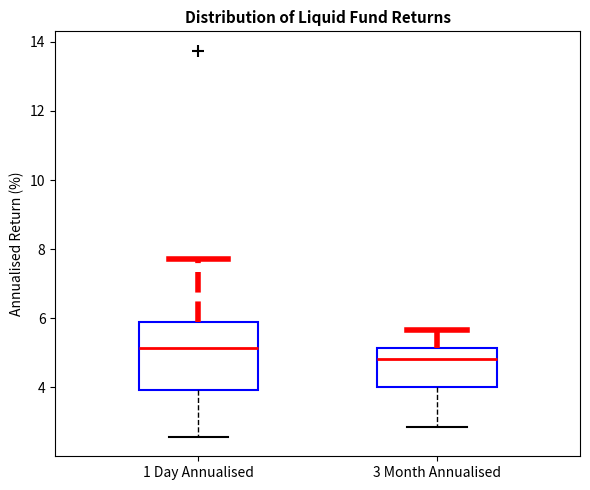

Reading left to right, transcribe this box plot: for each box, give where its median line is, the range the box spans, and where its two whiskers end, as read against the y-axis. The values are not printed on the chart, so give them approximately, as read against the axis.

1 Day Annualised: median 5.2, box 4.0 to 6.0, whiskers 2.6 to 7.8
3 Month Annualised: median 4.8, box 4.0 to 5.2, whiskers 2.8 to 5.6